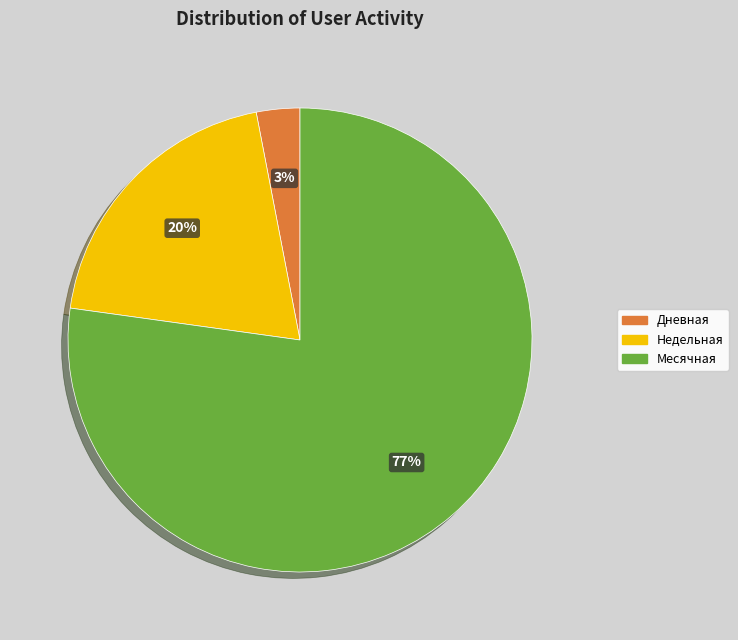

To the nearest percent, what is the difference between the largest and smallest slice percentages?

74%